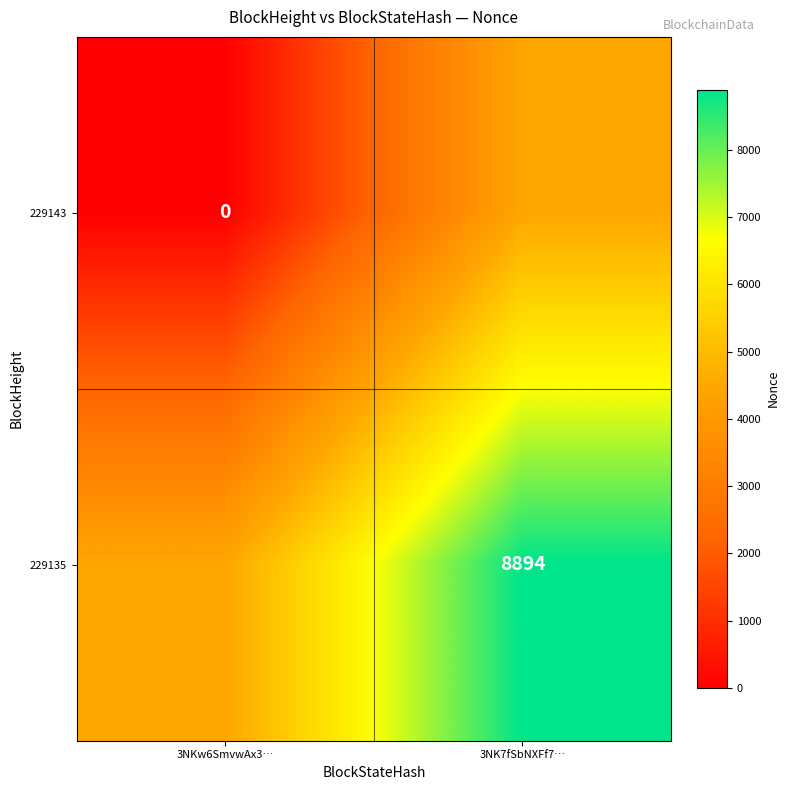

List the series in order of their peak value, highest first.

229135, 229143